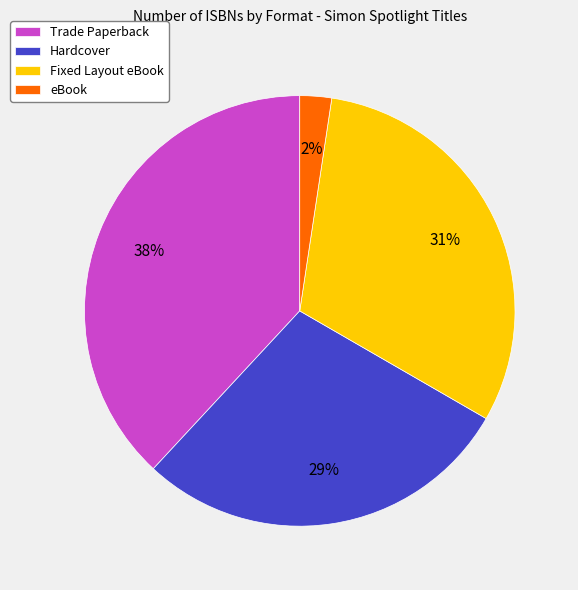

Is Trade Paperback the majority of the pie?

No